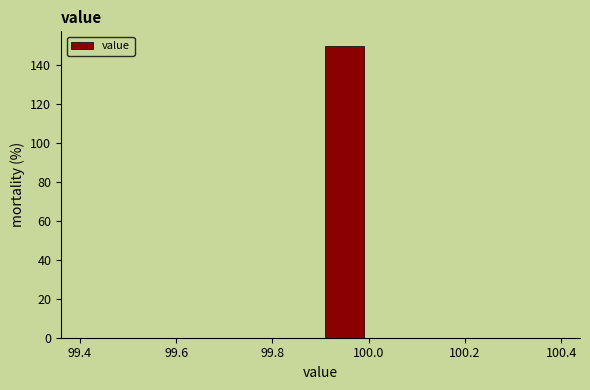

Reading left to right, transcribe this chart: for each bar, give the range it covers on the x-axis and its height. The values are not printed on the chart, so give them approximately, as read against the axis.

99.4 to 99.5: 0
99.5 to 99.6: 0
99.6 to 99.7: 0
99.7 to 99.8: 0
99.8 to 99.9: 0
99.9 to 100.0: 150
100.0 to 100.1: 0
100.1 to 100.2: 0
100.2 to 100.3: 0
100.3 to 100.4: 0